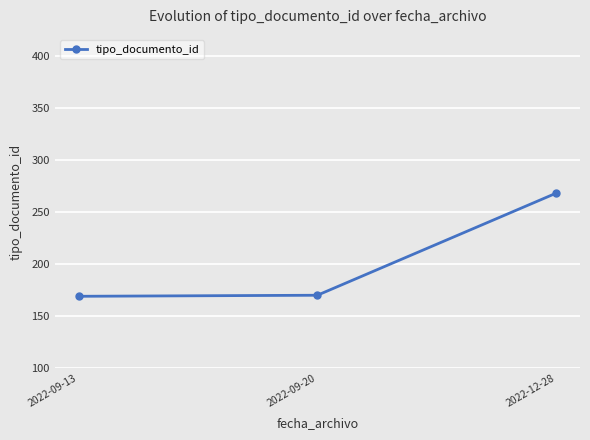

What value does the data have at 2022-09-20?

170